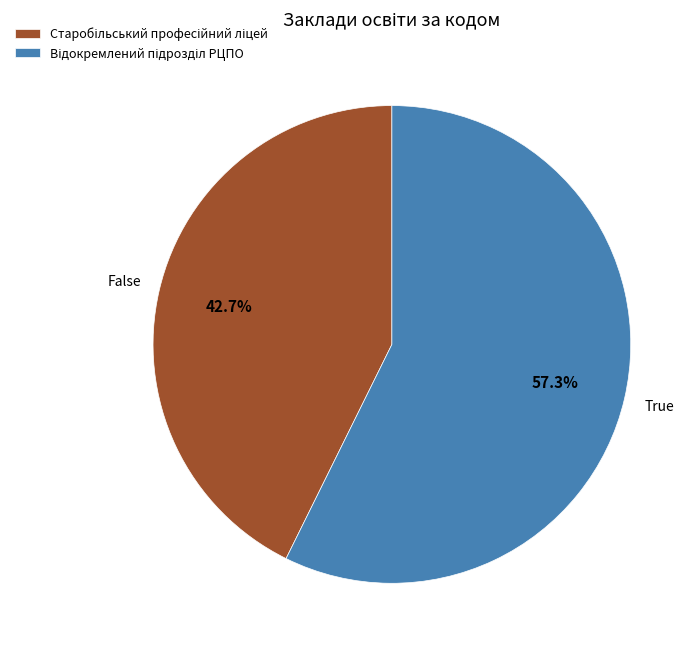

Is there a majority slice in this chart?

Yes